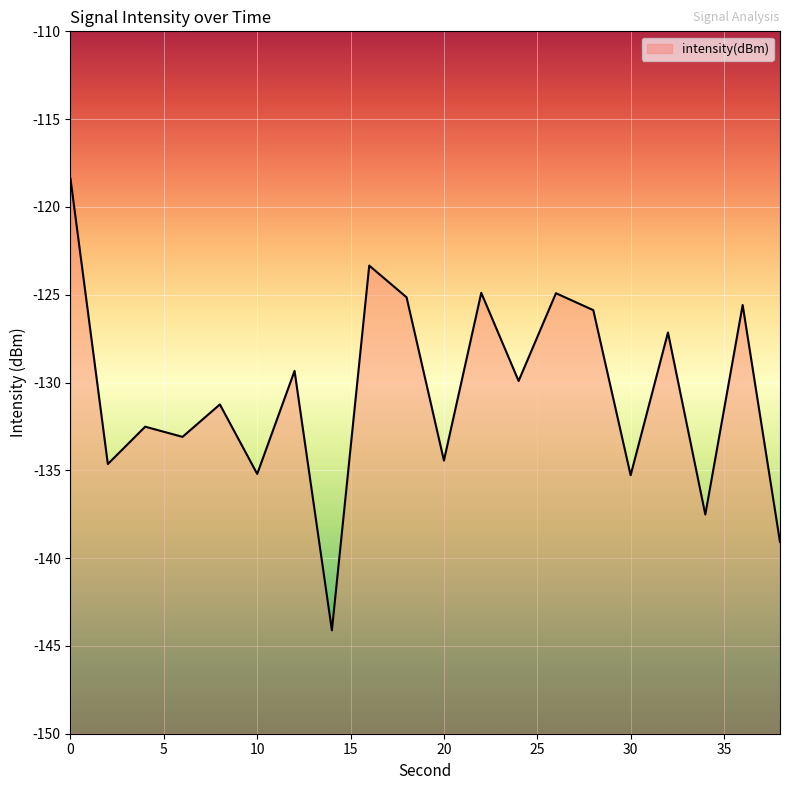

Reading left to right, what are all the values shown in this chart?

-118.4	-134.6	-132.5	-133.1	-131.2	-135.2	-129.3	-144.1	-123.3	-125.1	-134.4	-124.9	-129.9	-124.9	-125.9	-135.3	-127.2	-137.5	-125.6	-139.1